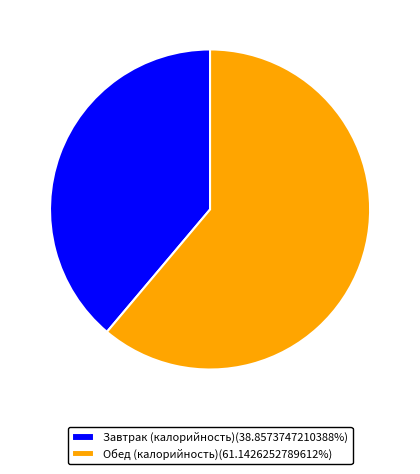

Combined, do Завтрак (калорийность)(38.8573747210388%) and Обед (калорийность)(61.1426252789612%) account for over 50%?

Yes